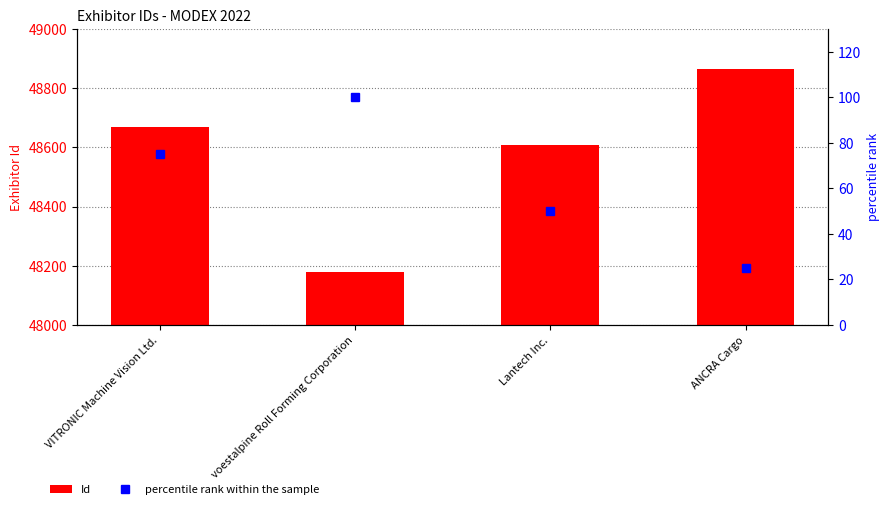

Rank the series by their average value, from lowest to highest.

percentile rank within the sample, Id